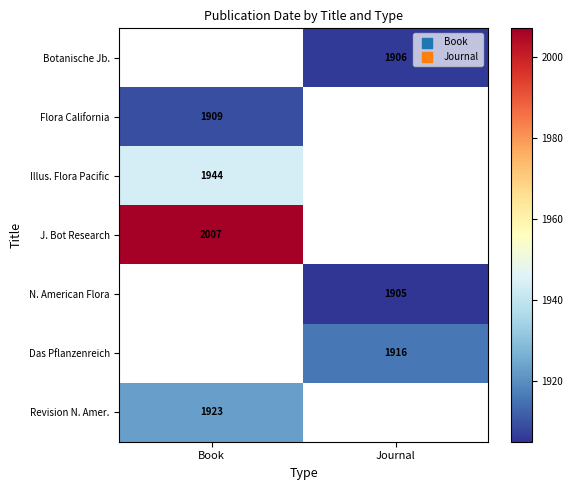

Is it true that Flora California equals 3127 at Book?

False